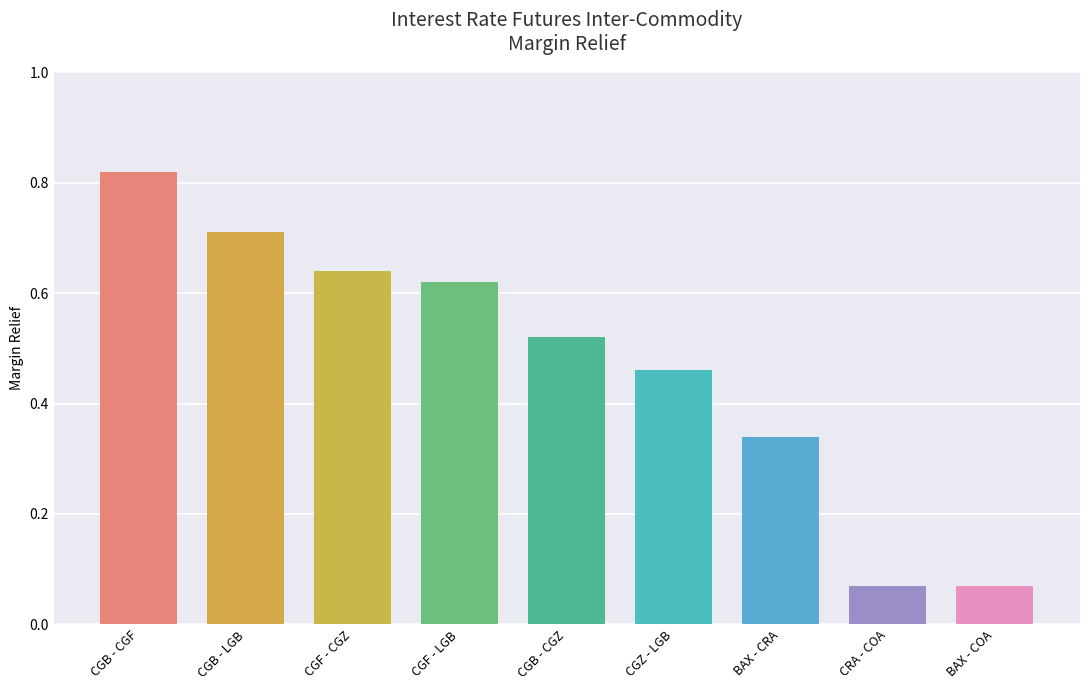

What is the sum of all UPDATED Margin Relief values?

4.2